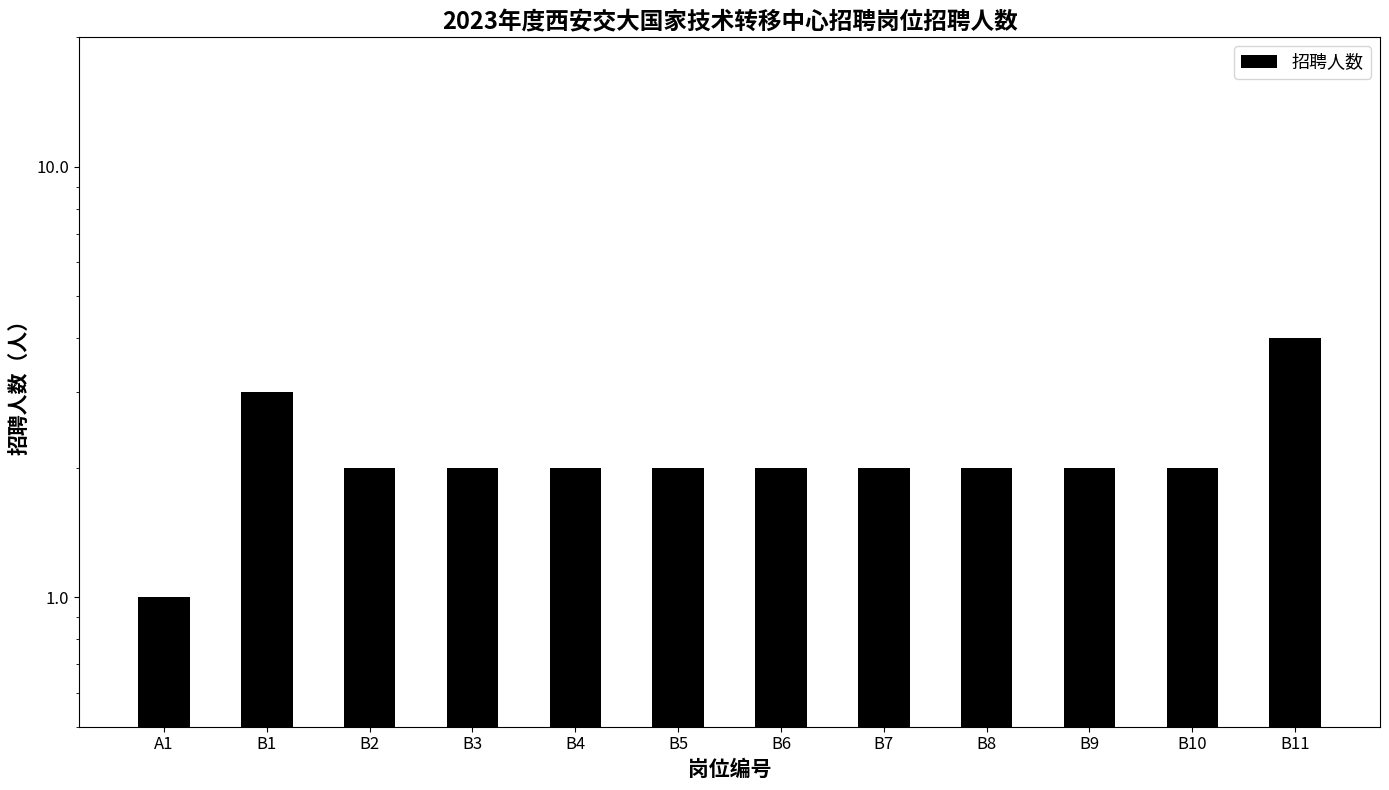

What is the label of the 8th bar from the right?

B4